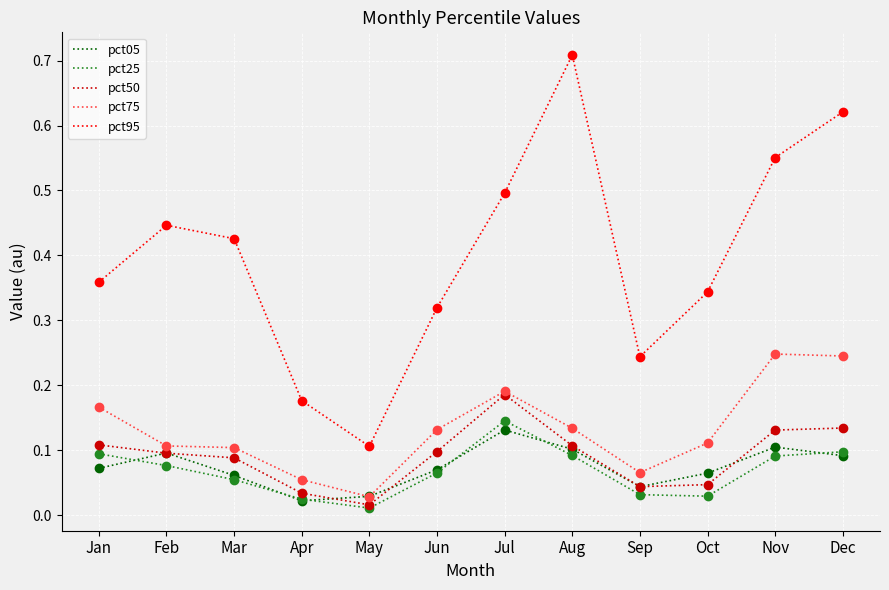

Is the value of pct25 at Oct greater than the value of pct95 at Jul?

No